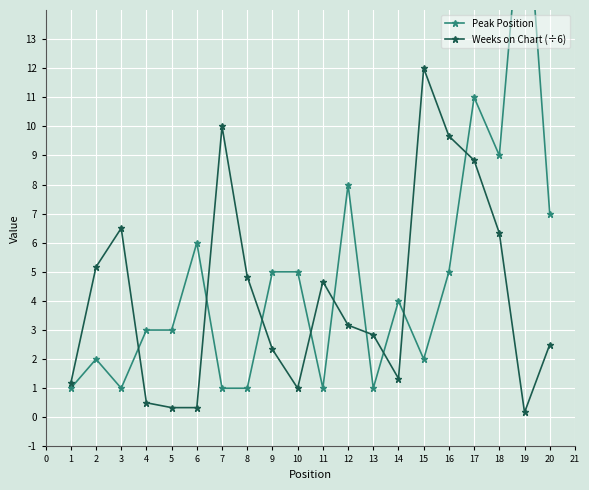

The Weeks on Chart (÷6) series shows 4.7 at 11. True or false?

True